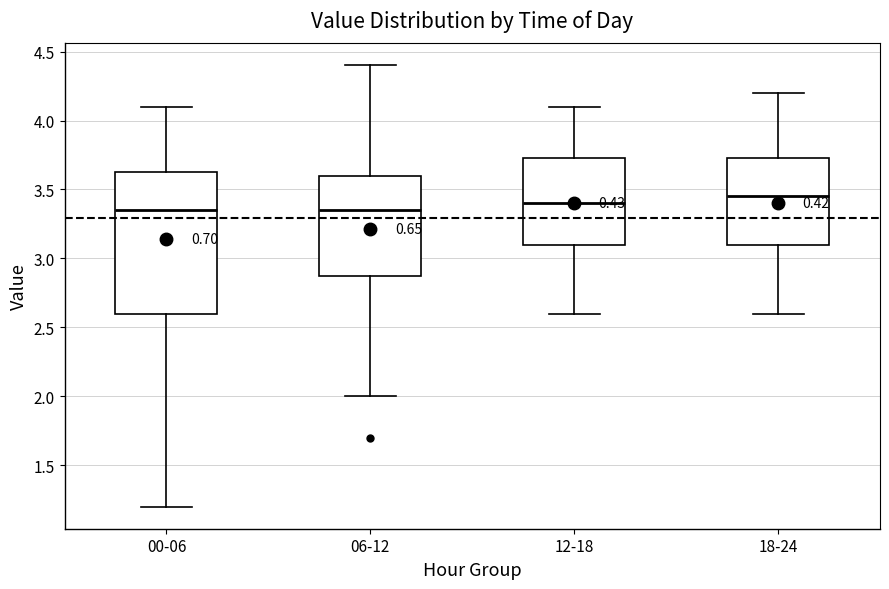

Where is the upper edge of the box for 12-18 on the y-axis? The values are not printed on the chart, so give them approximately, as read against the axis.

3.75